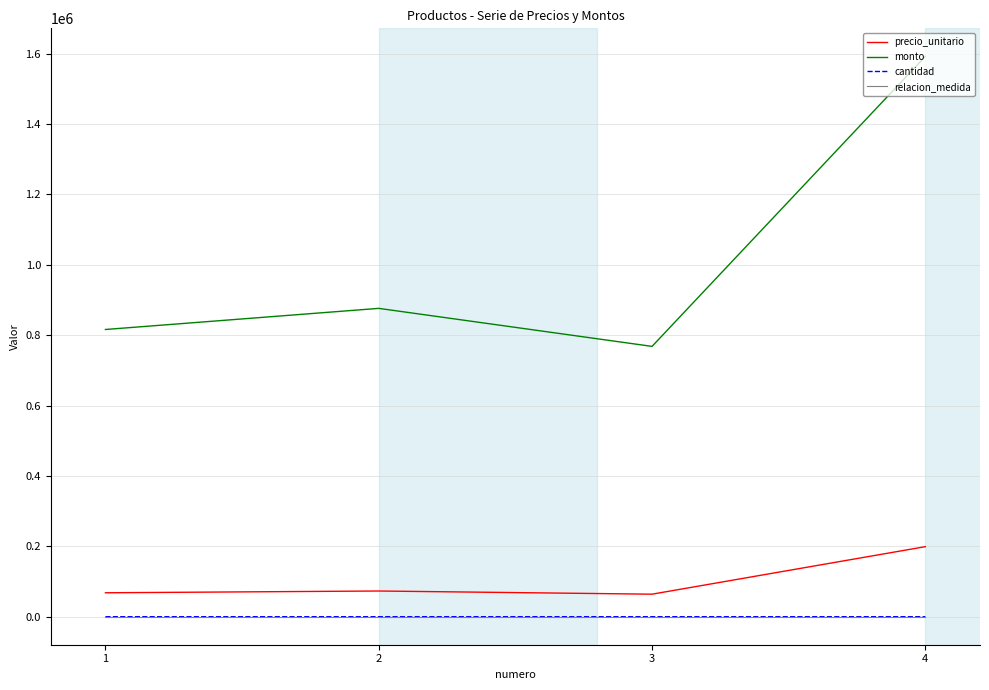

Which series has the largest range (max minus min)?

monto